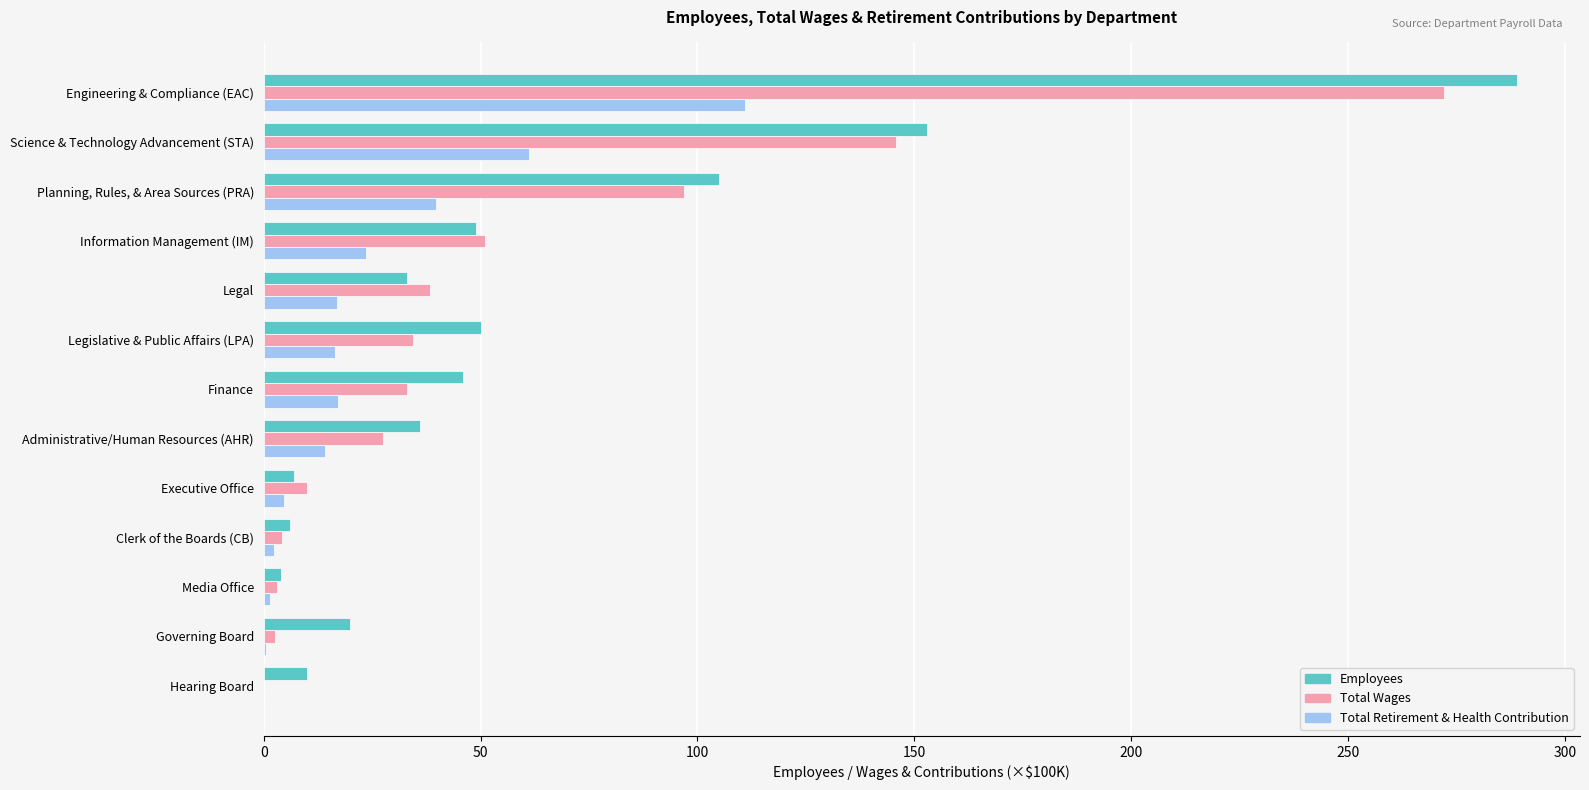

Where is Total Retirement & Health Contribution nearest to the value 55?

Science & Technology Advancement (STA)